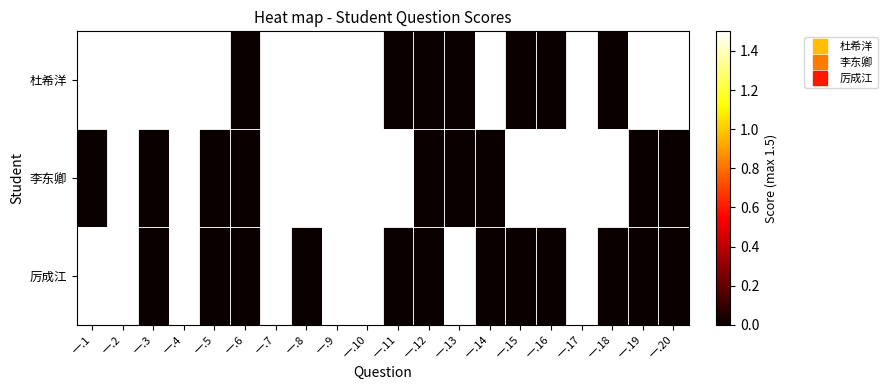

At how many categories does at least one series exceed 0?

18